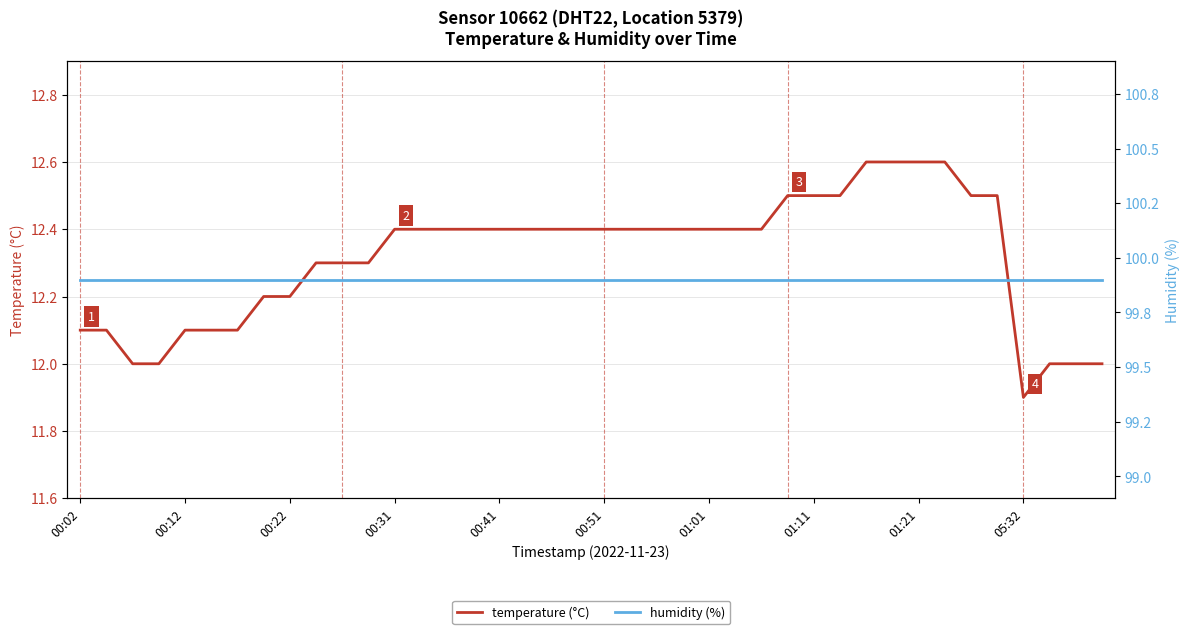

Which category has the lowest value in the temperature (°C) series?

05:32